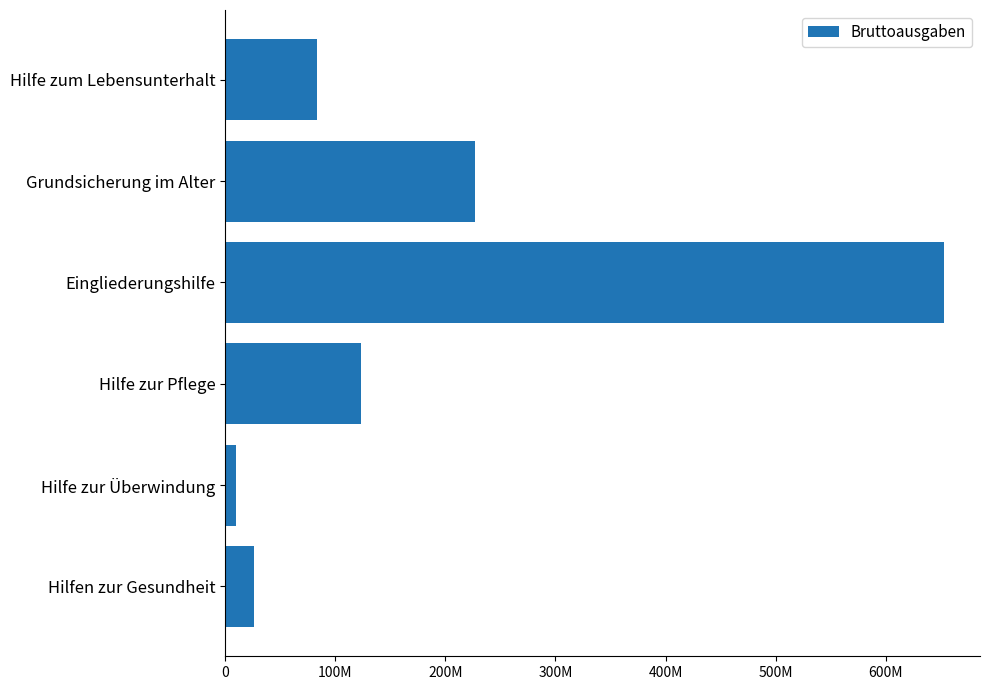

How many bars are there in total?

6